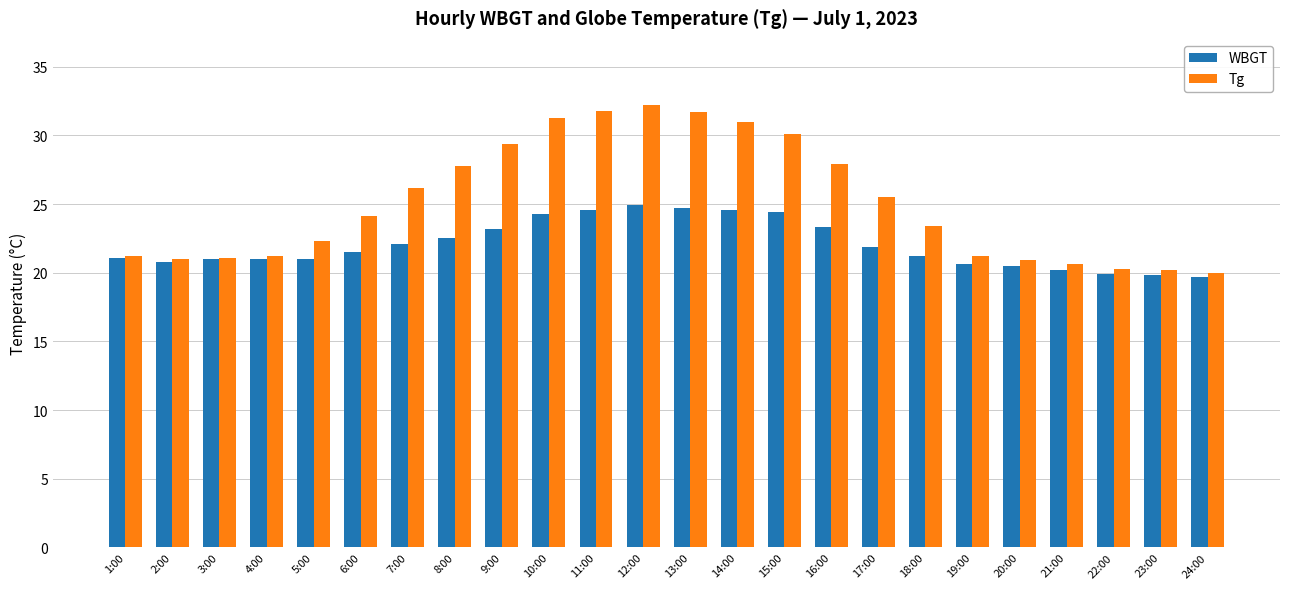

The value of WBGT at 14:00 is 35.0. True or false?

False